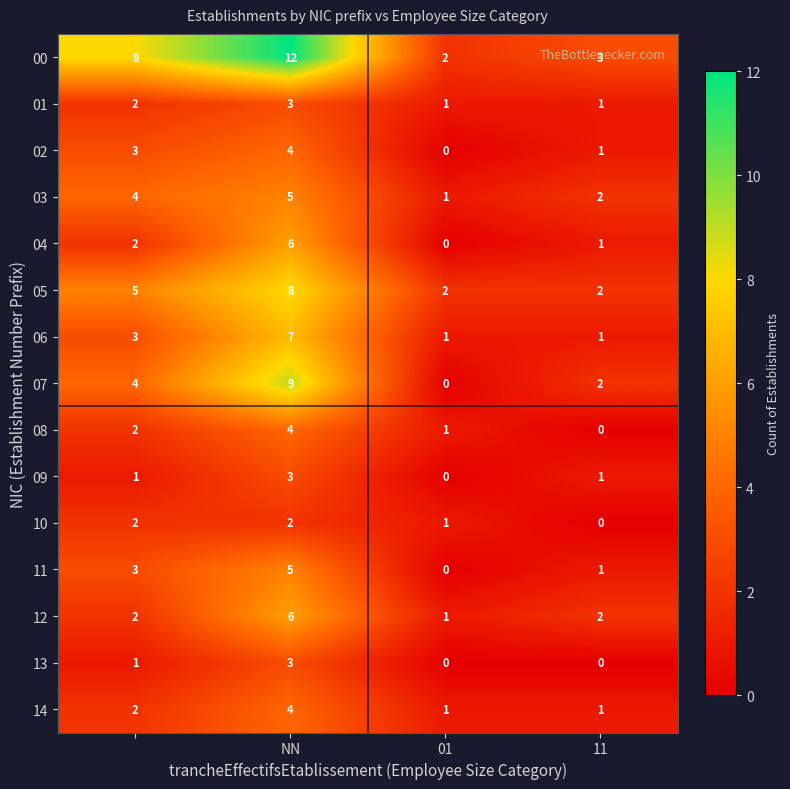

Which series has the widest spread of values?

00